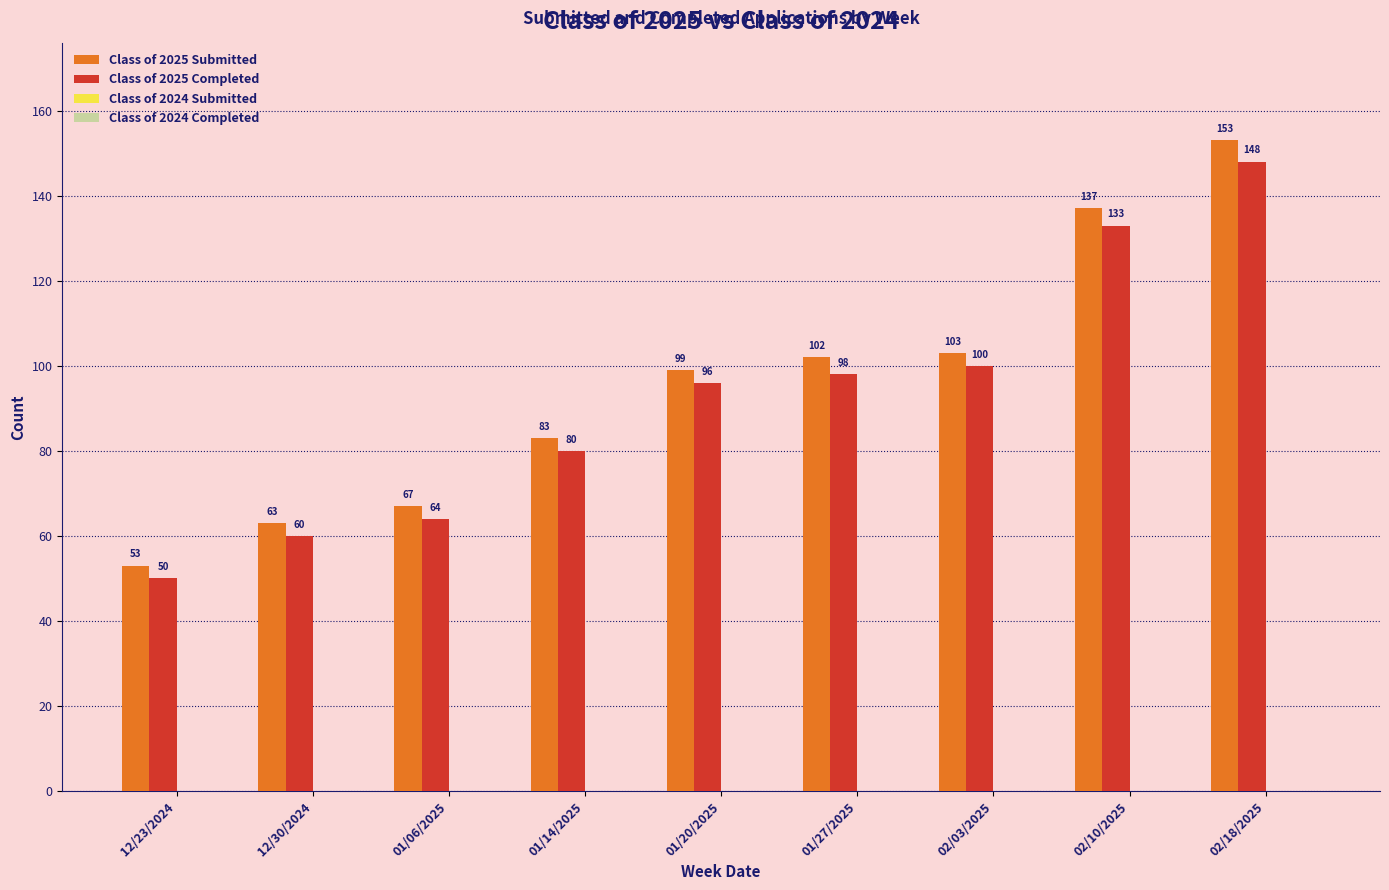

Reading right to left, transcribe all the data shown in this chart.

Class of 2025 Submitted: 02/18/2025=153	02/10/2025=137	02/03/2025=103	01/27/2025=102	01/20/2025=99	01/14/2025=83	01/06/2025=67	12/30/2024=63	12/23/2024=53
Class of 2025 Completed: 02/18/2025=148	02/10/2025=133	02/03/2025=100	01/27/2025=98	01/20/2025=96	01/14/2025=80	01/06/2025=64	12/30/2024=60	12/23/2024=50